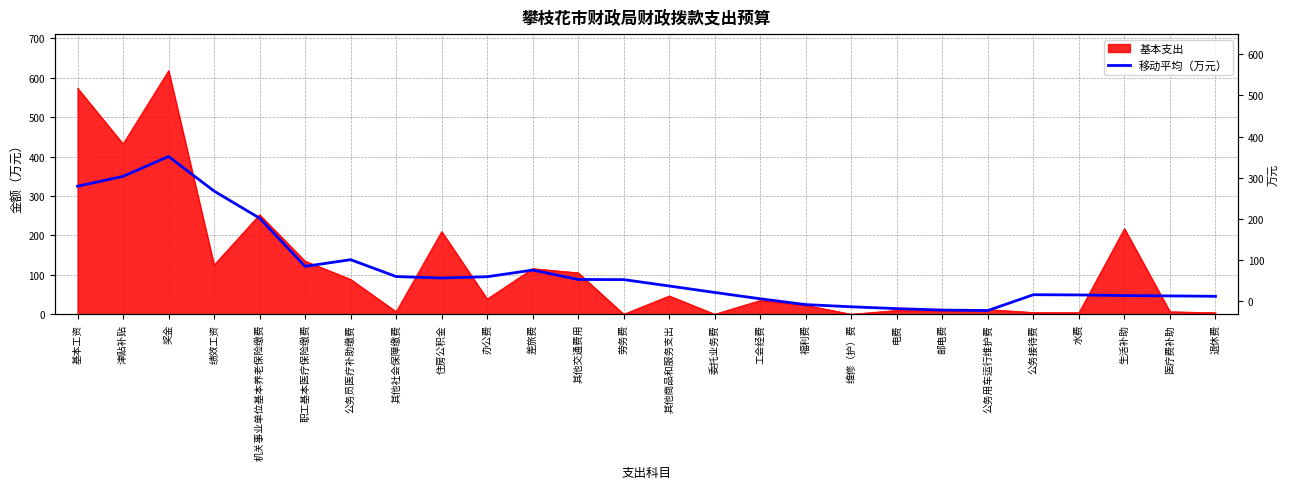

Where is the first local minimum?

职工基本医疗保险缴费